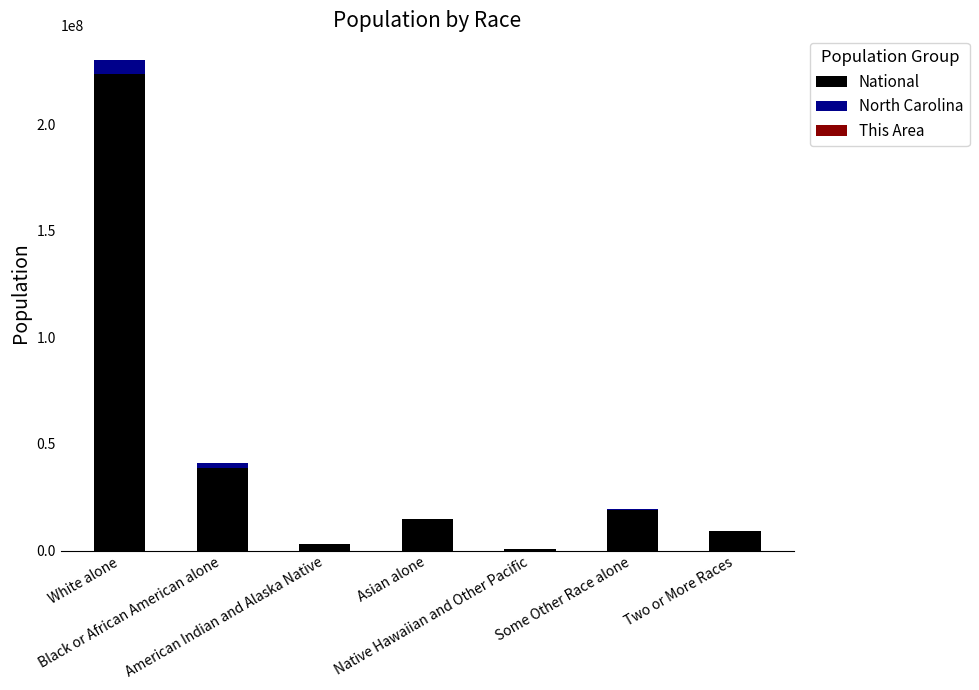

Are the bars grouped side by side (vs. stacked)?

No